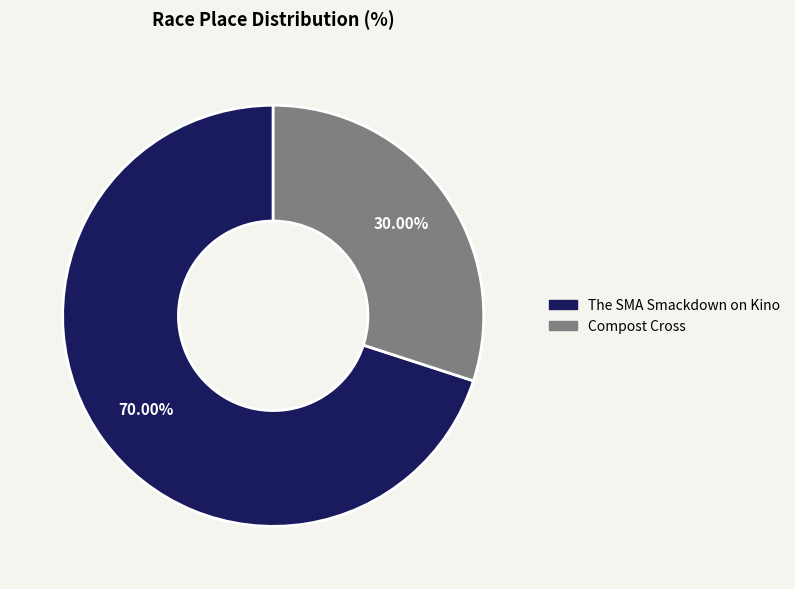

What is the smallest slice in the pie chart?

Compost Cross